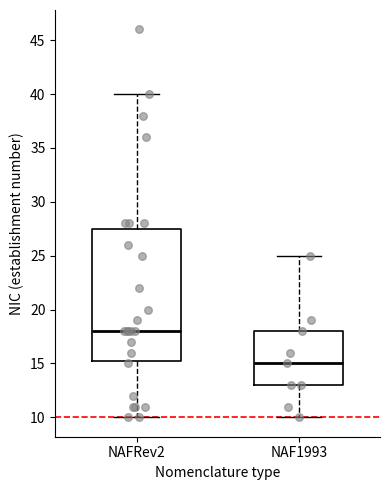

Which box has the highest median line?

NAFRev2